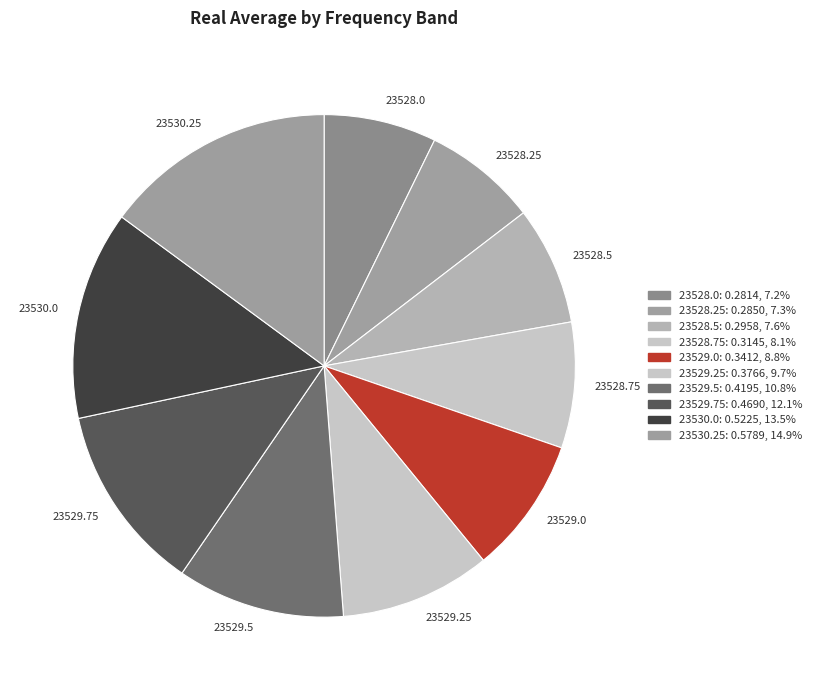

Does 23528.0 account for over 50% of the chart?

No